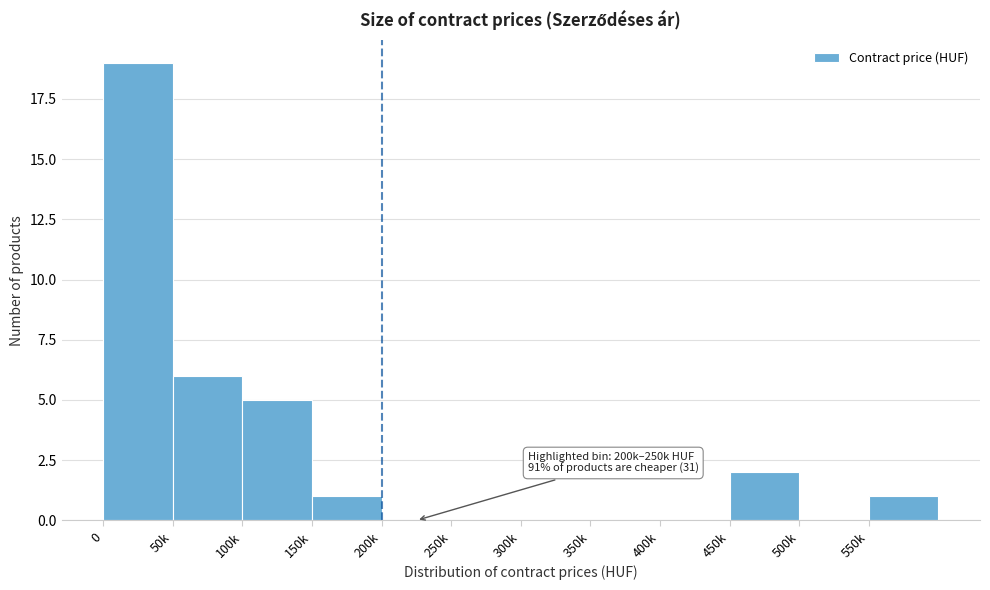

Reading left to right, transcribe all the data shown in this chart.

0=19	50k=6	100k=5	150k=1	200k=0	250k=0	300k=0	350k=0	400k=0	450k=2	500k=0	550k=1